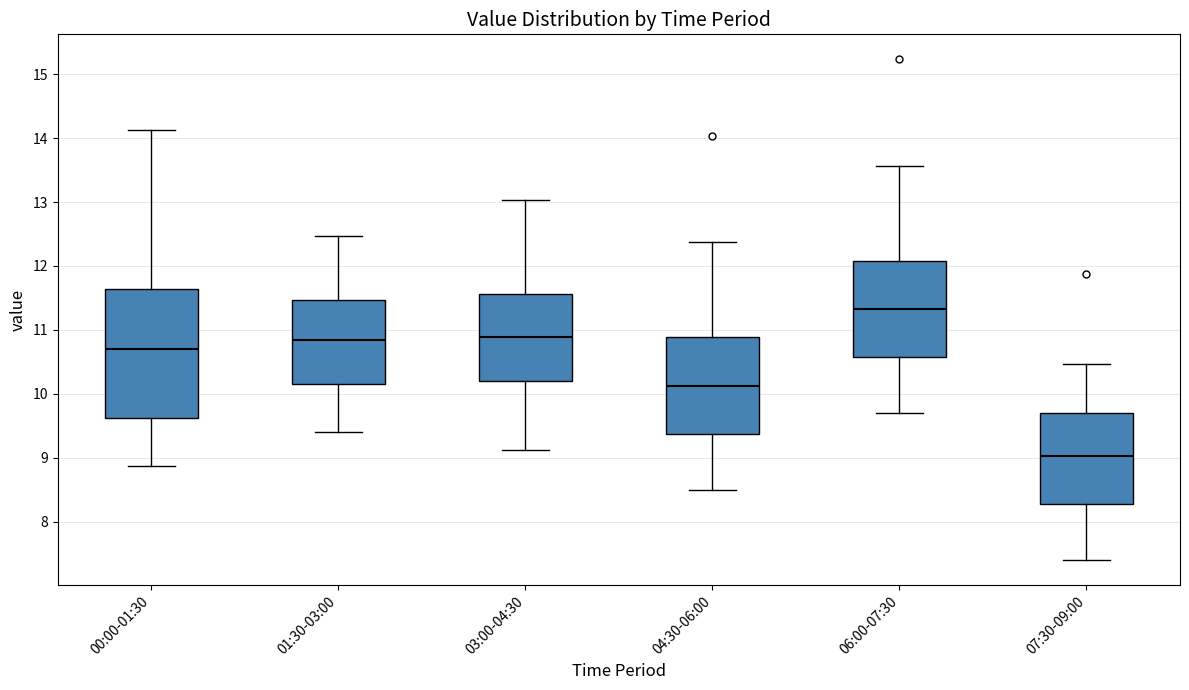

Which box's median line is the highest?

06:00-07:30